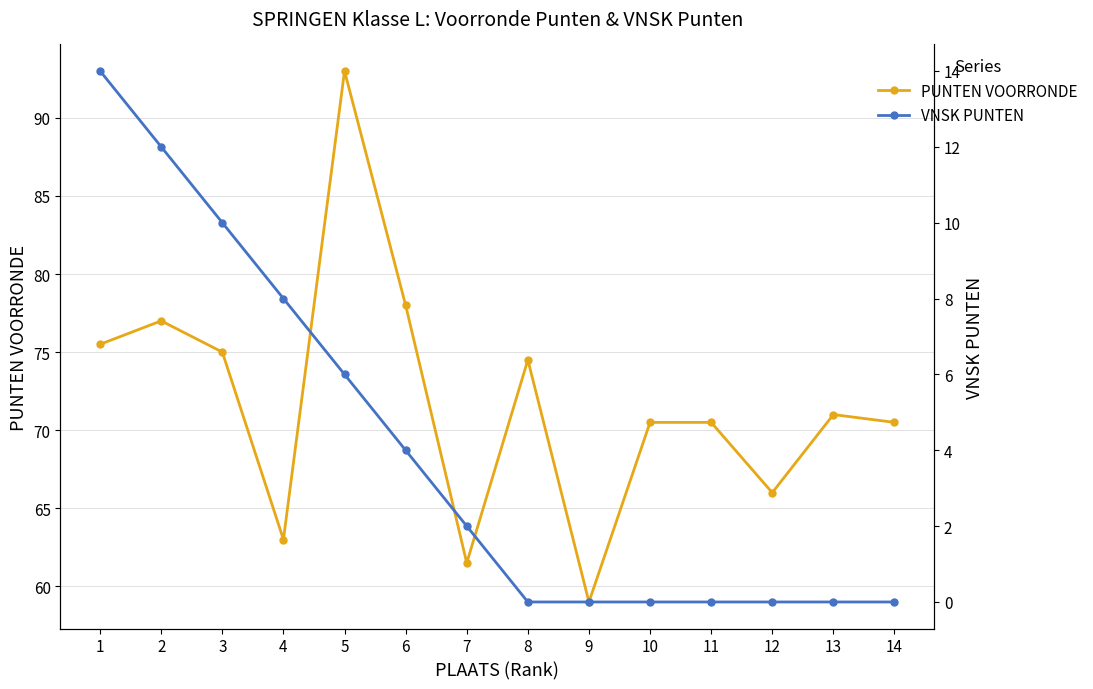

What is the approximate value of PUNTEN VOORRONDE at 5?

93.0